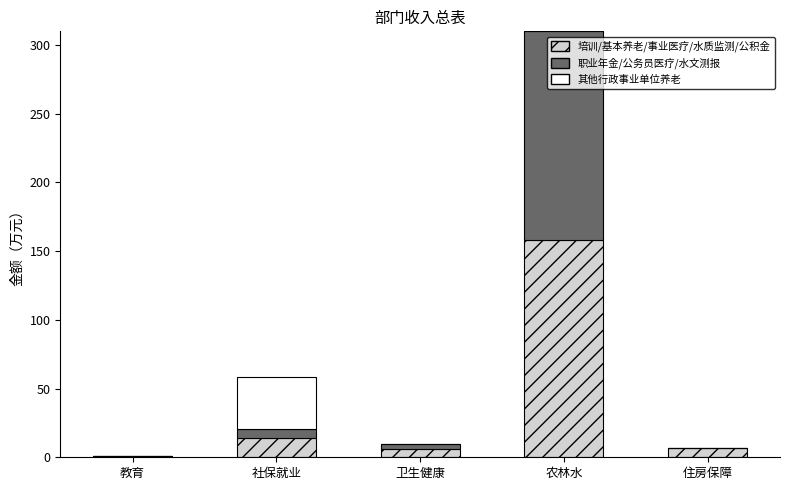

At which category is the sum across all series the highest?

农林水